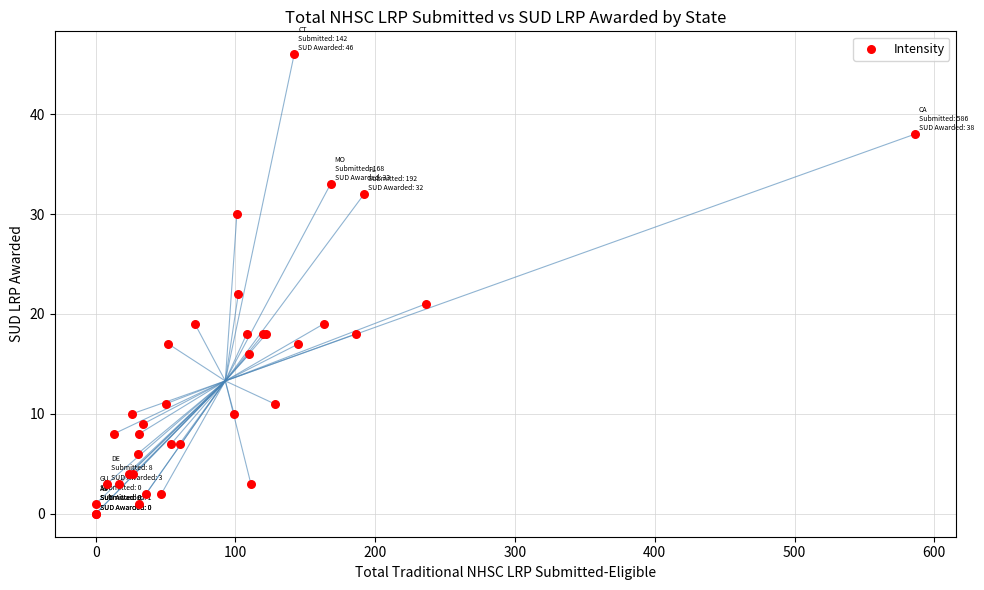

What Y value in the scatter plot is closest to 23?

22